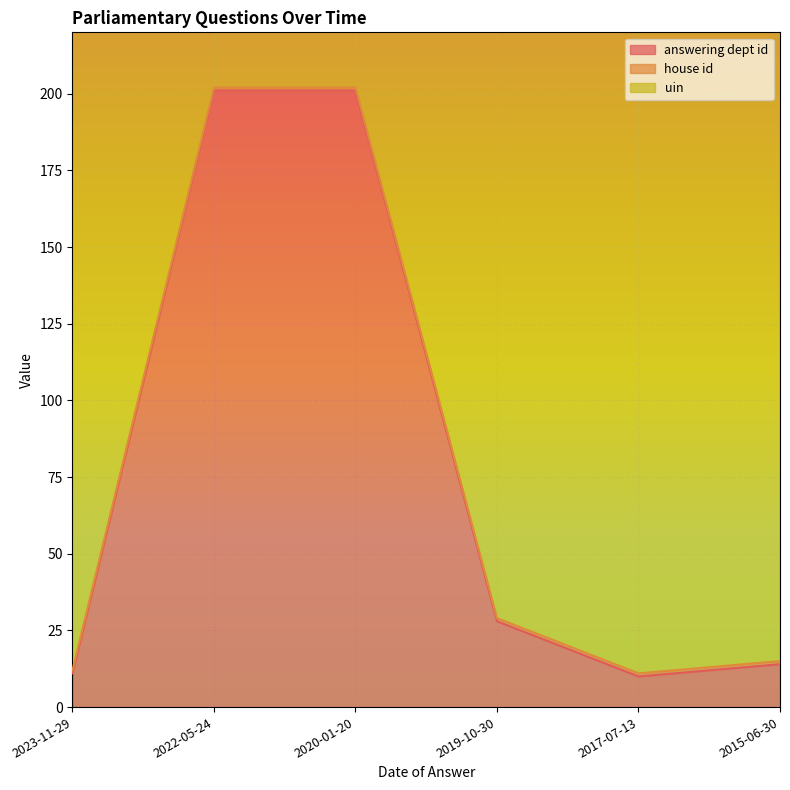

What is the value of the answering dept id point at the 5th from the left?

10